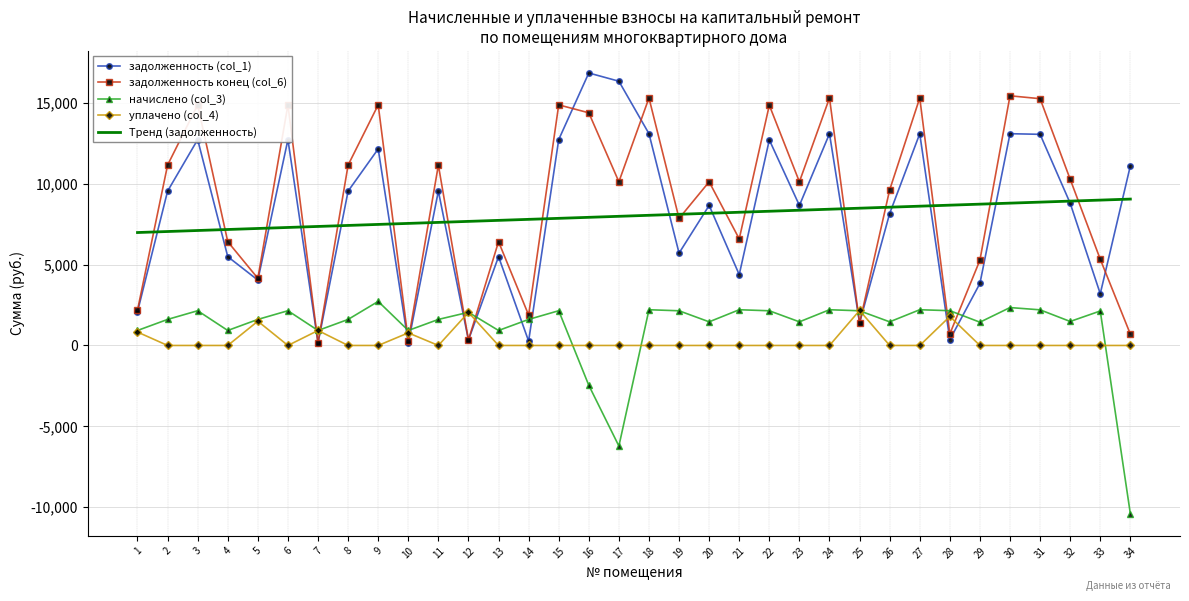

What is the average value of the задолженность конец (col_6) series?

8787.6